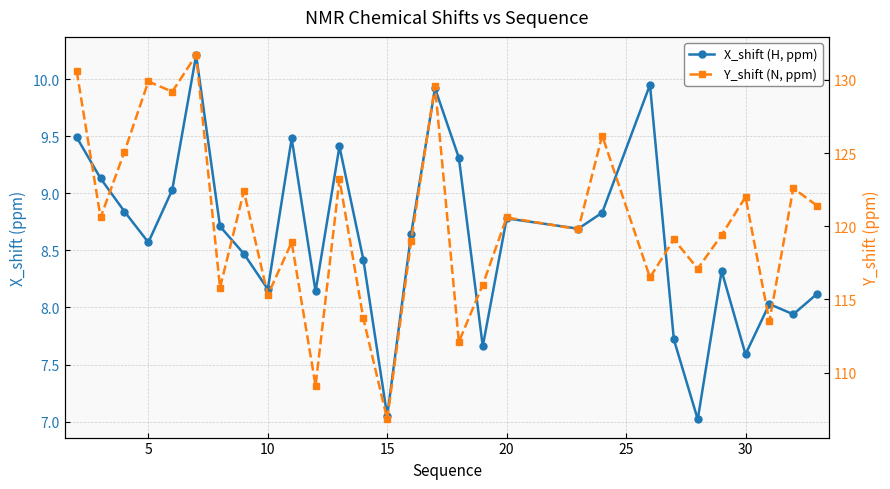

Which series has the largest range (max minus min)?

Y_shift (N, ppm)